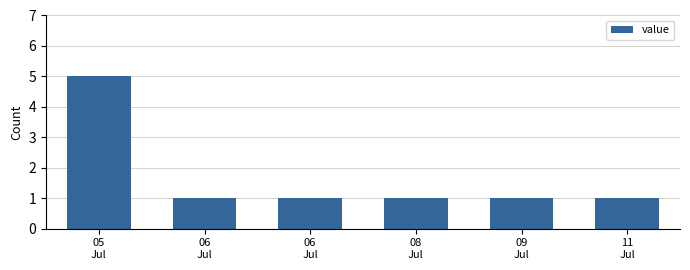

At which category does the chart reach its minimum across all series?

06
Jul